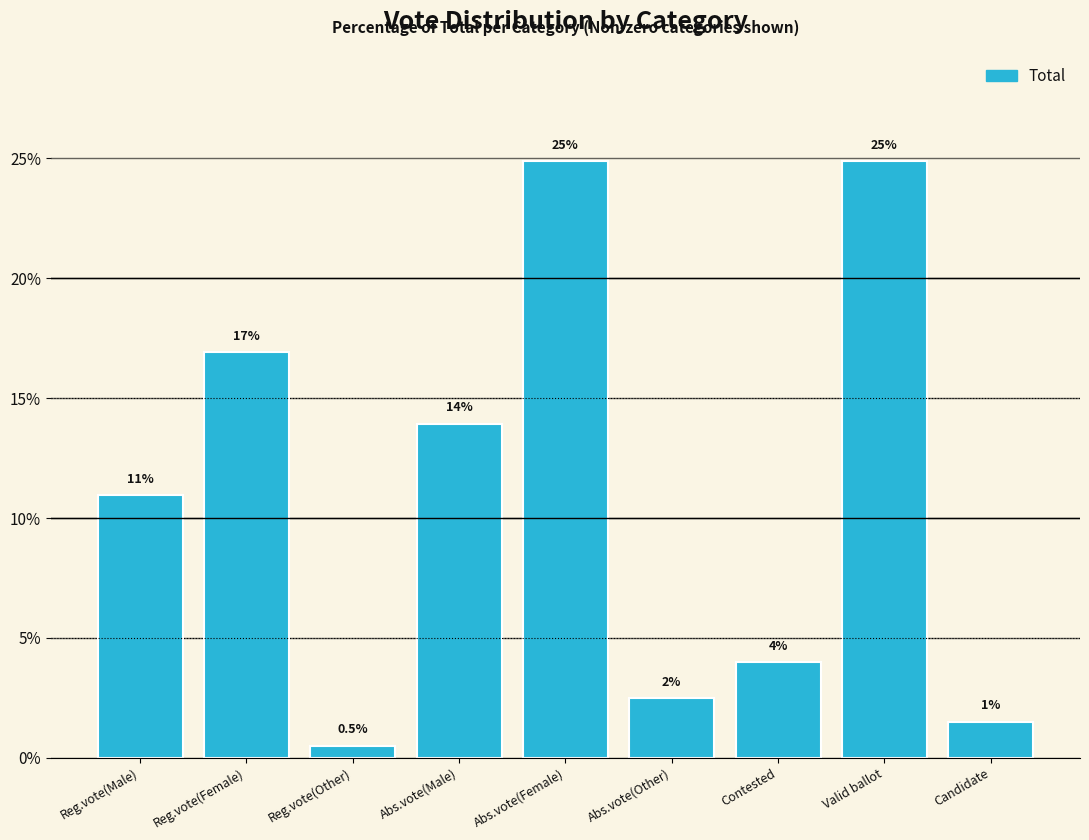

Reading left to right, list all the values displayed in this chart.

Reg.vote(Male)=10.9	Reg.vote(Female)=16.9	Reg.vote(Other)=0.5	Abs.vote(Male)=13.9	Abs.vote(Female)=24.9	Abs.vote(Other)=2.5	Contested=4.0	Valid ballot=24.9	Candidate=1.5